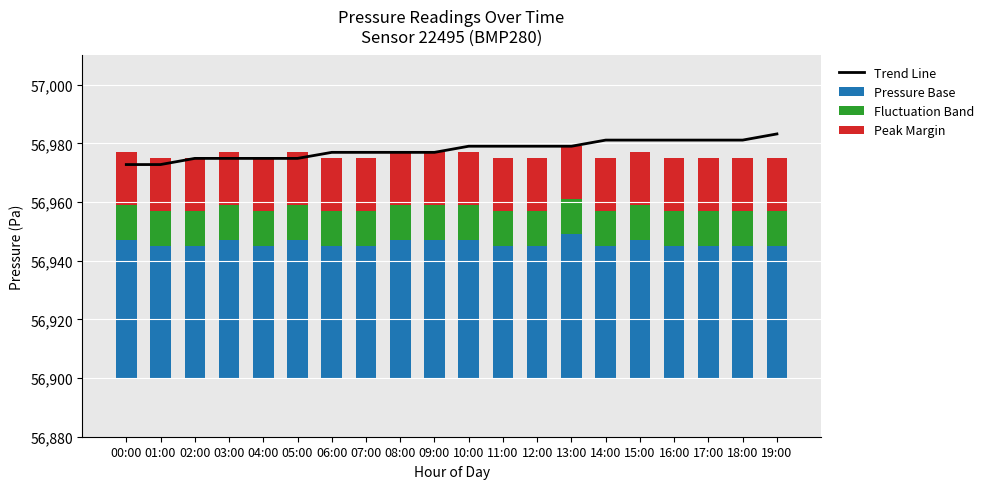

Between 00:00 and 03:00, which series saw the biggest shift?

Trend Line